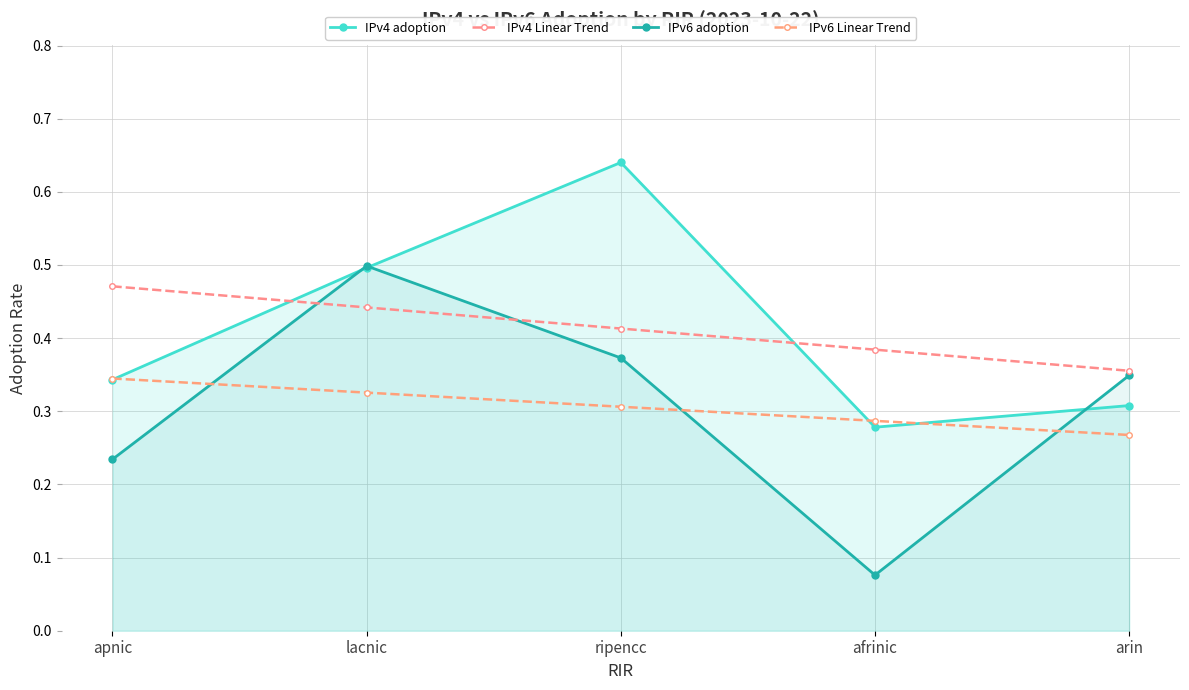

How many data points does each series have?

5